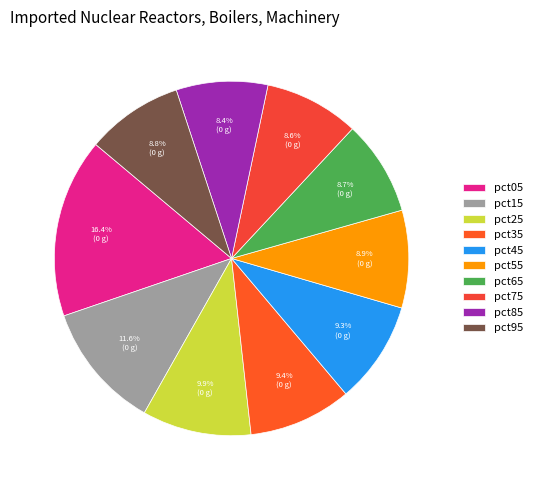

How many segments does this pie chart have?

10